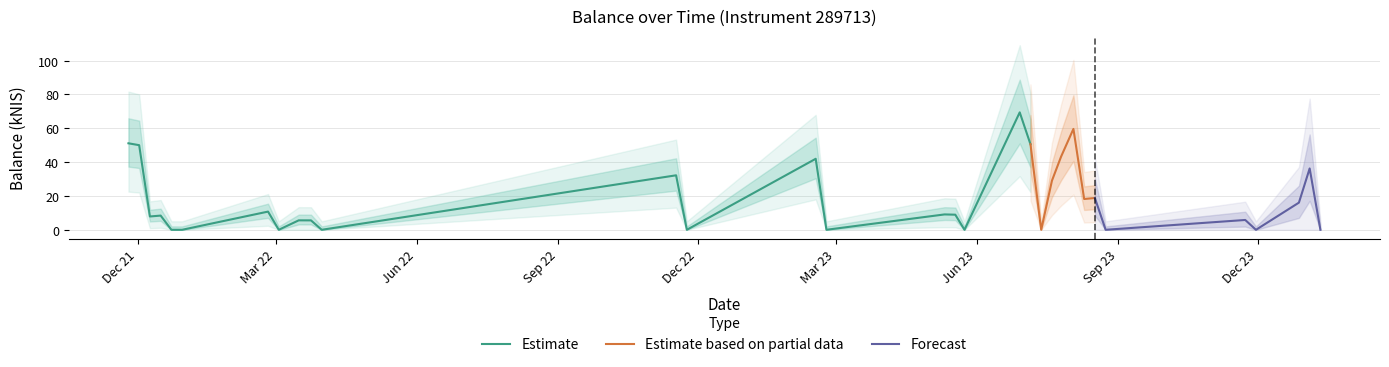

What is the label of the 7th point from the left?

2022-02-24